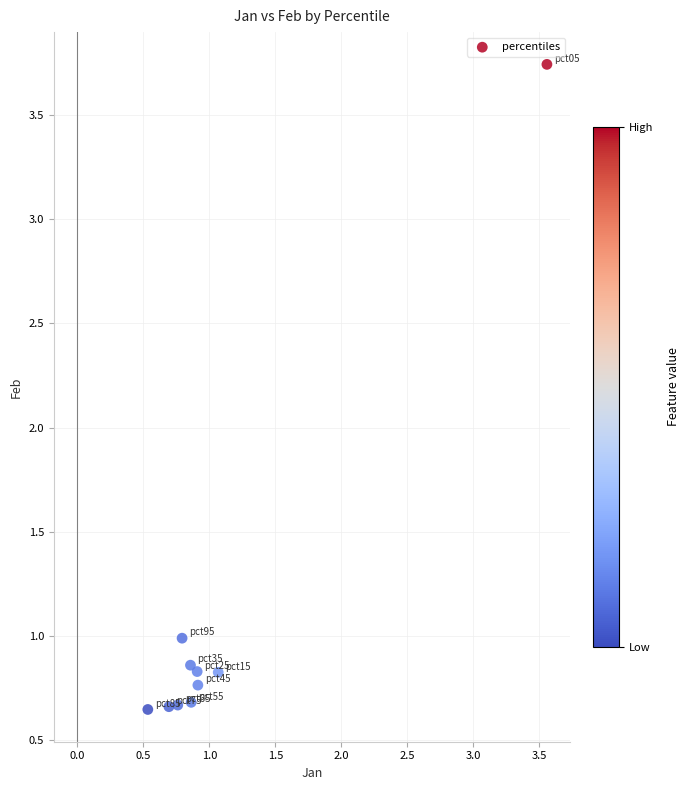

What is the range of Y values (max minus min)?

3.1